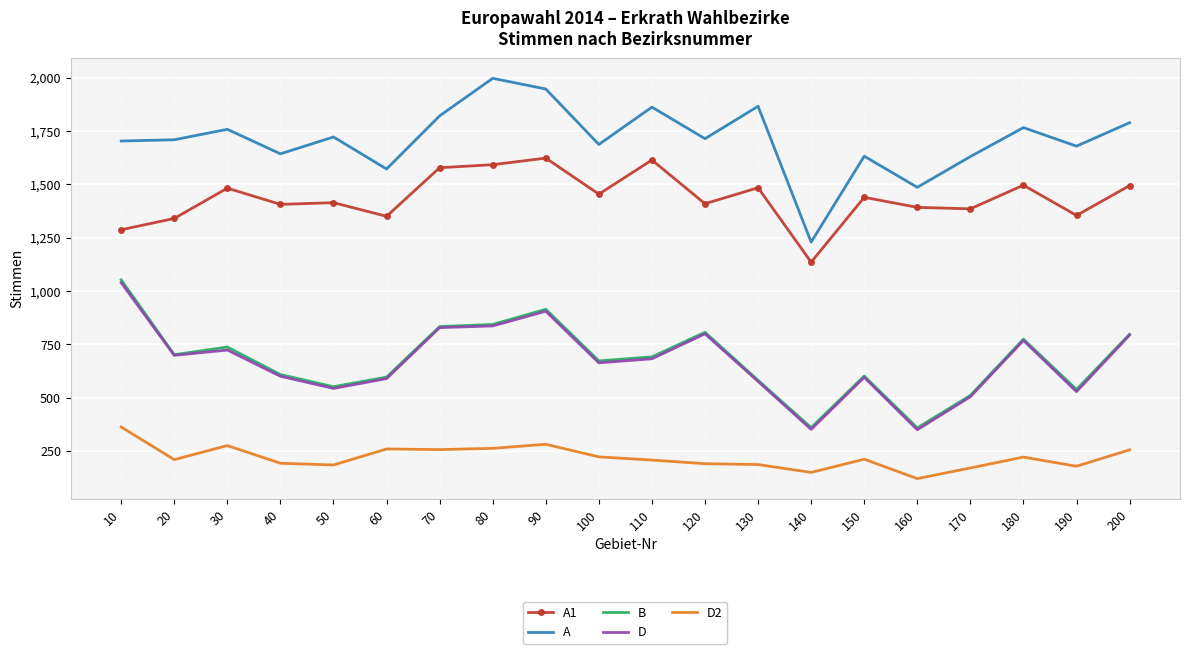

What is the difference between the maximum and minimum values in the D2 series?

242